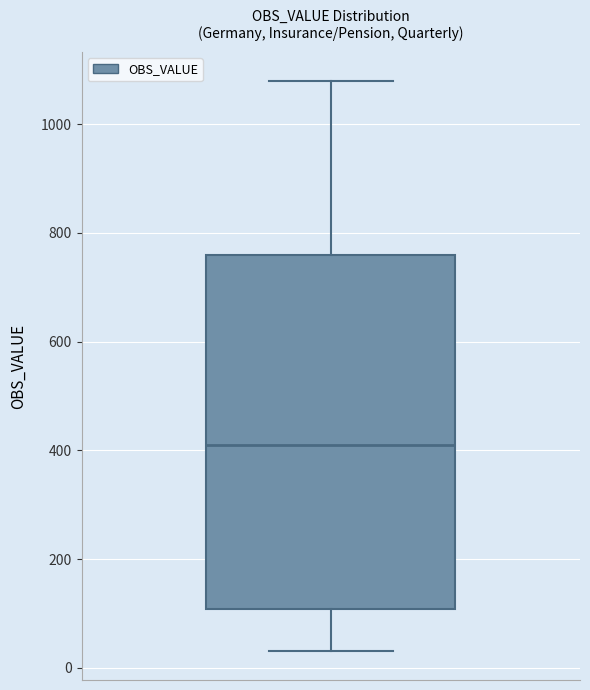

Where does the lower whisker of the box end on the y-axis? The values are not printed on the chart, so give them approximately, as read against the axis.

40